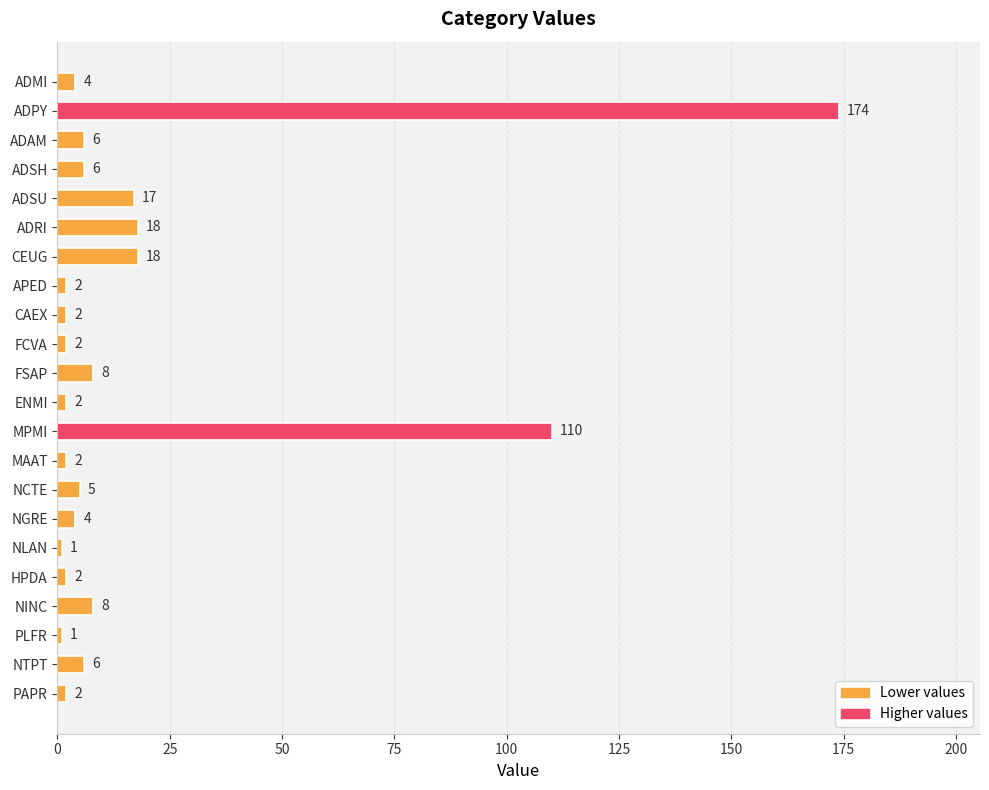

Between HPDA and ADRI, which is larger?

ADRI